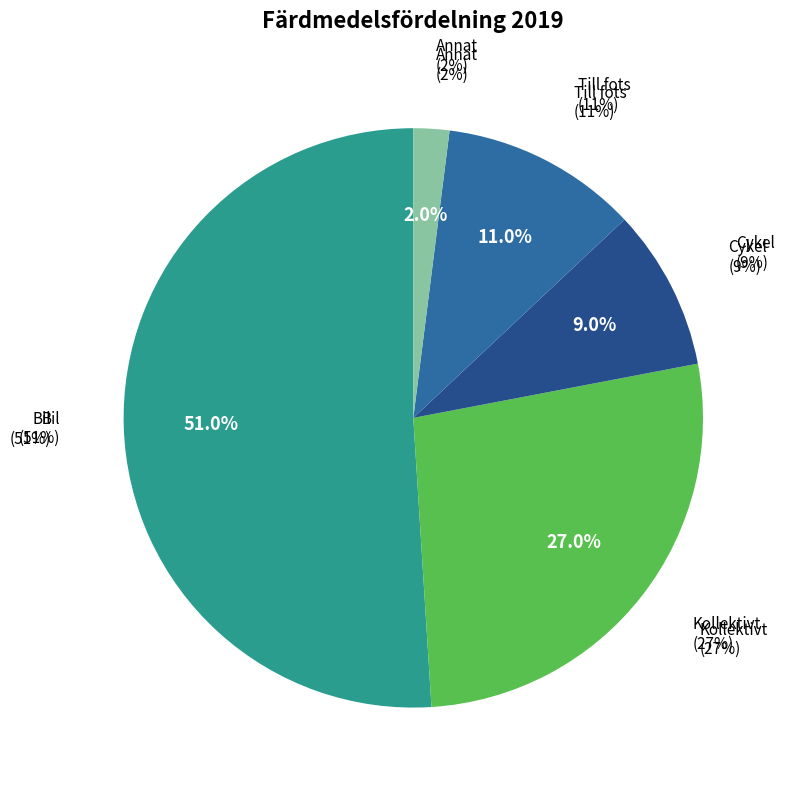

To the nearest percent, what is the difference between the largest and smallest slice percentages?

49%